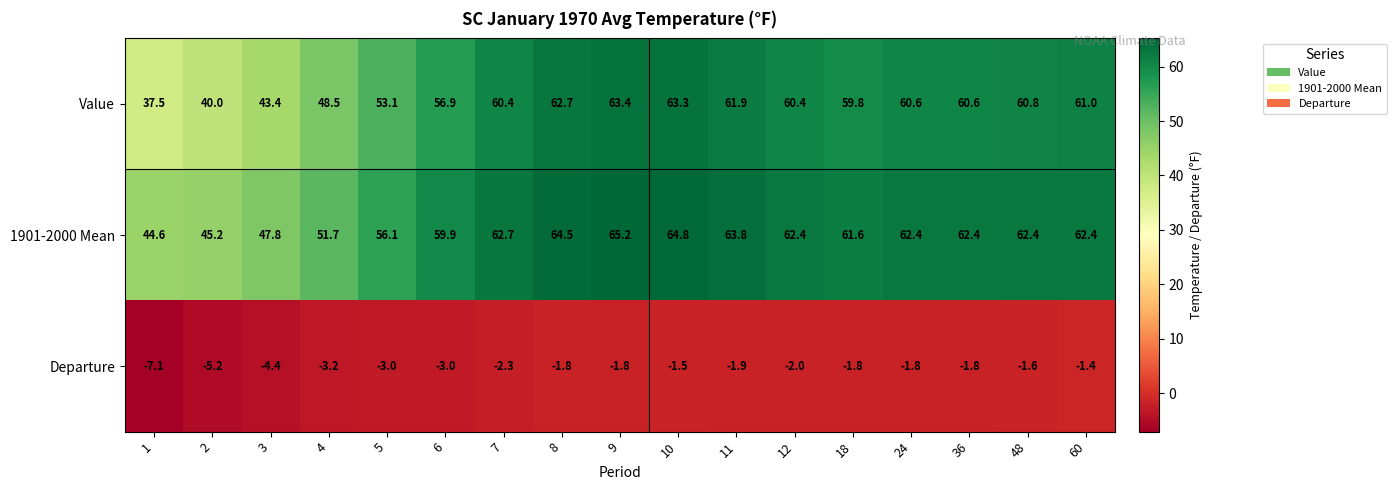

Rank the series at 8 from lowest to highest value.

Departure, Value, 1901-2000 Mean